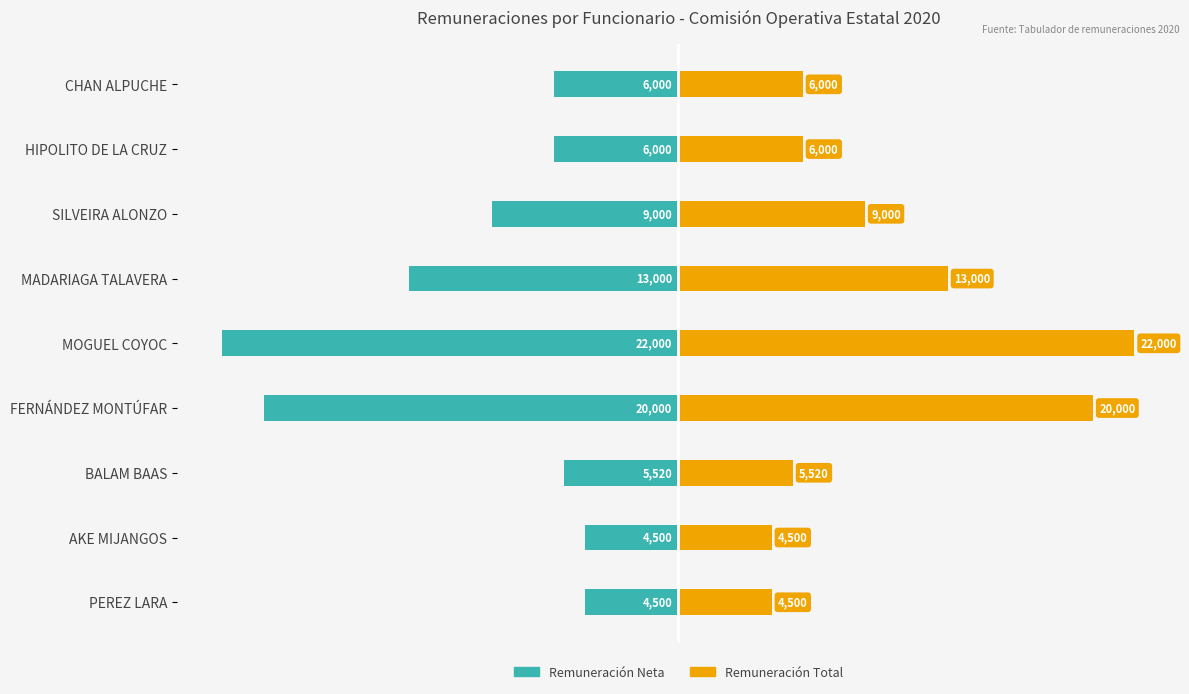

Reading right to left, transcribe all the data shown in this chart.

Remuneración Neta: -6000	-6000	-9000	-13000	-22000	-20000	-5520	-4500	-4500
Remuneración Total: 6000	6000	9000	13000	22000	20000	5520	4500	4500